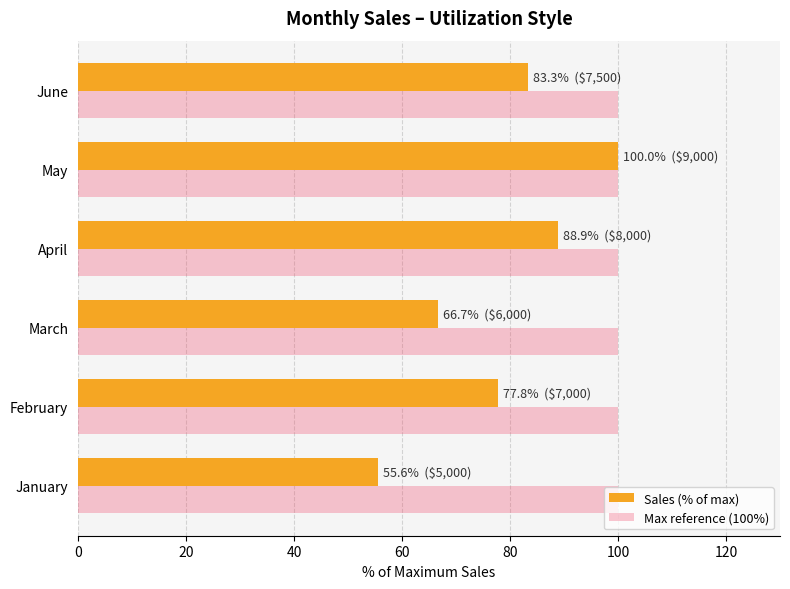

Between February and May, which series saw the biggest shift?

Sales (% of max)